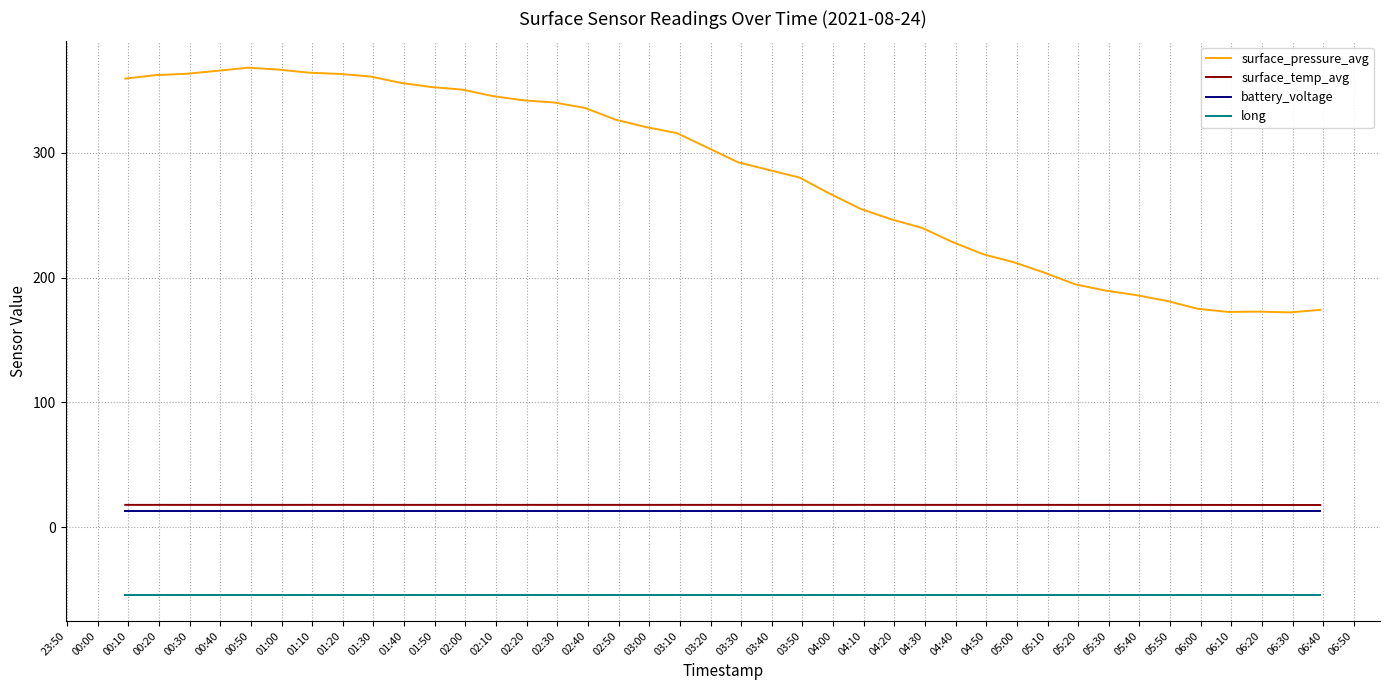

True or false: battery_voltage and long cross at least once.

False